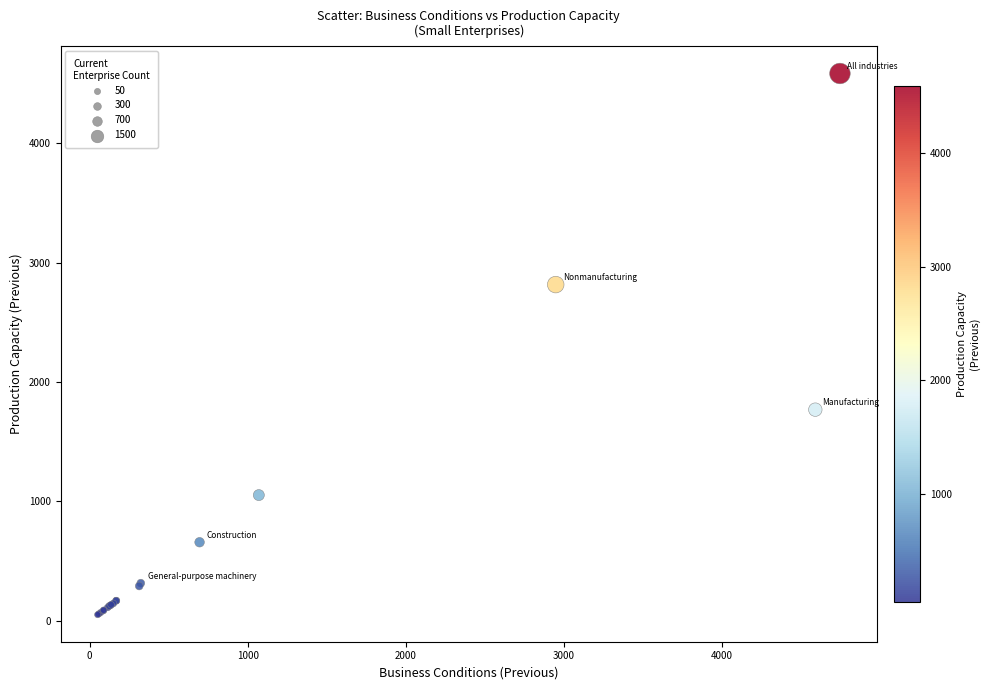

What Y value in the scatter plot is closest to 2318?

2817